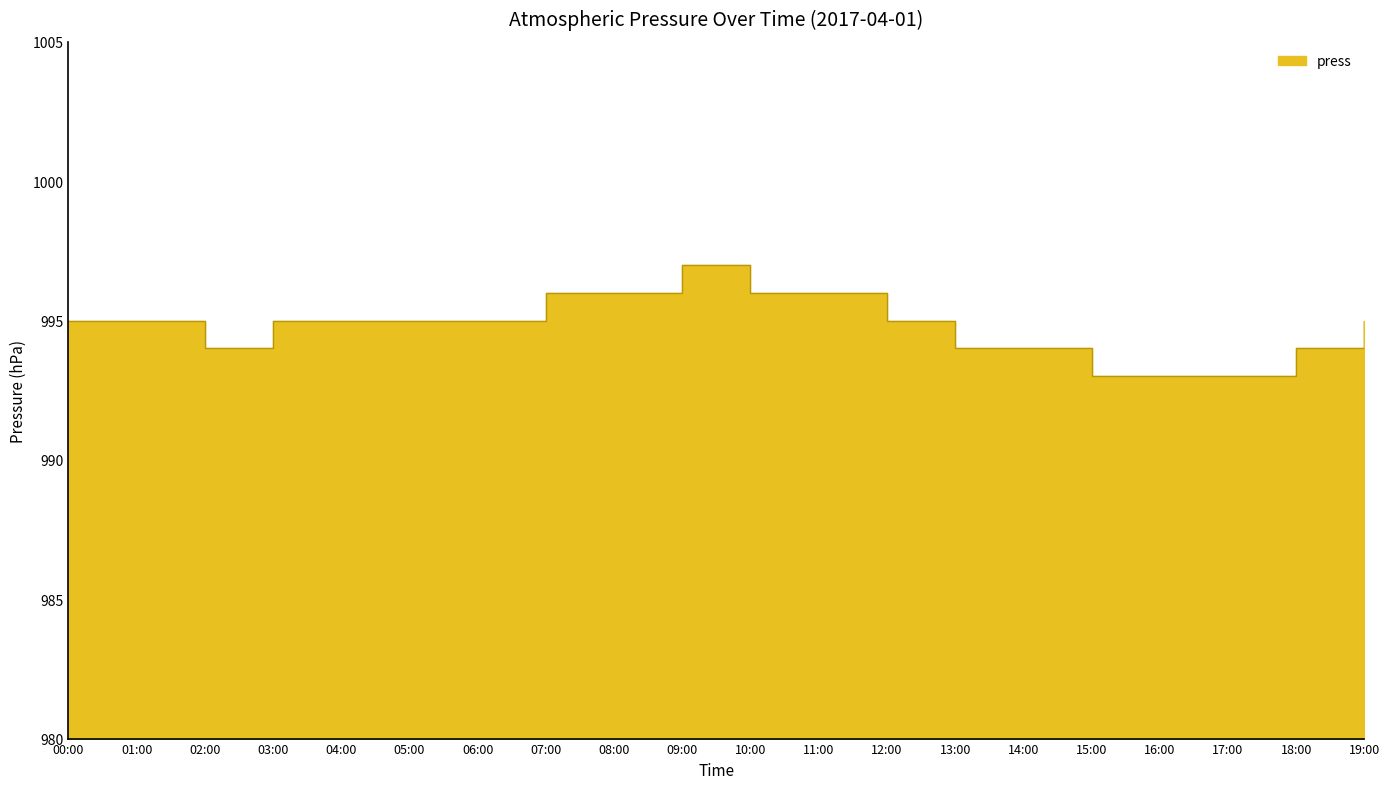

Rank the categories by value from highest to lowest.

09:00, 07:00, 08:00, 10:00, 11:00, 00:00, 01:00, 03:00, 04:00, 05:00, 06:00, 12:00, 19:00, 02:00, 13:00, 14:00, 18:00, 15:00, 16:00, 17:00